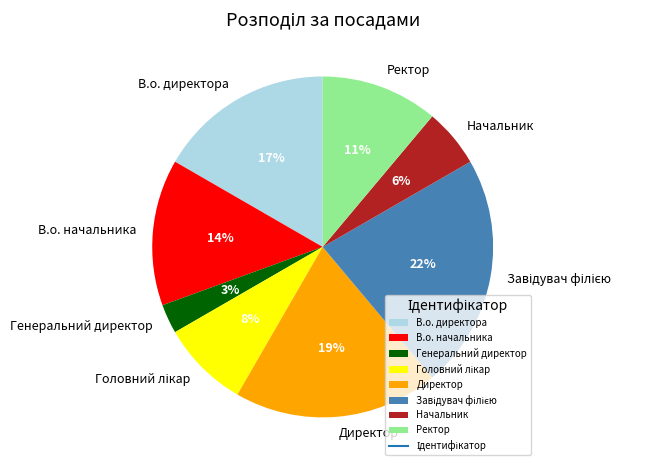

Is it true that В.о. начальника is 14% of the pie?

True